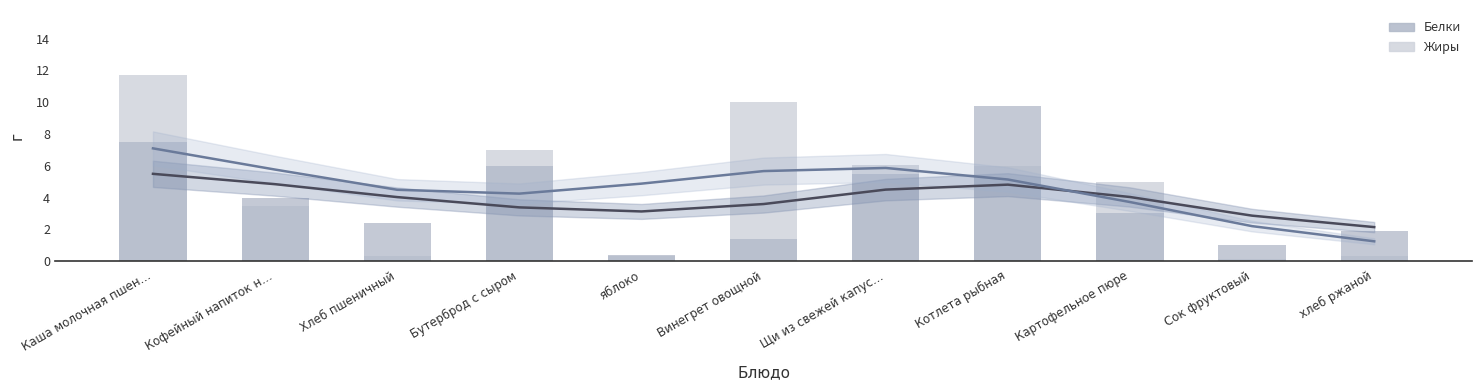

Which category has the lowest value in the Белки series?

яблоко